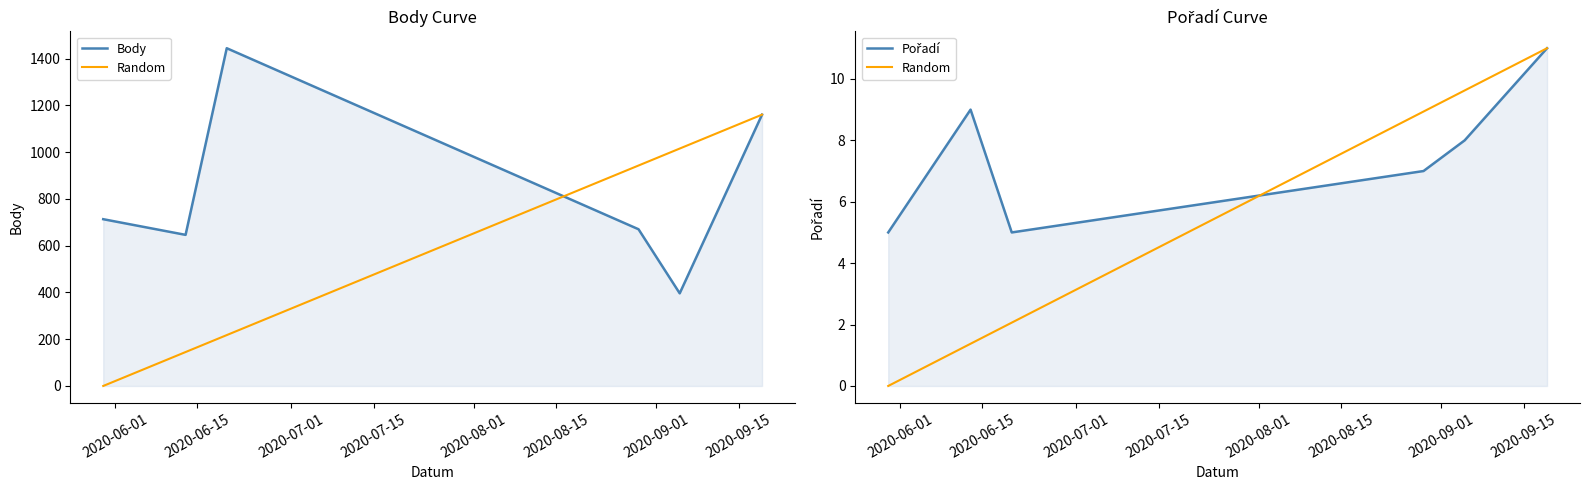

The Body series shows 396 at 2020-09-05. True or false?

True